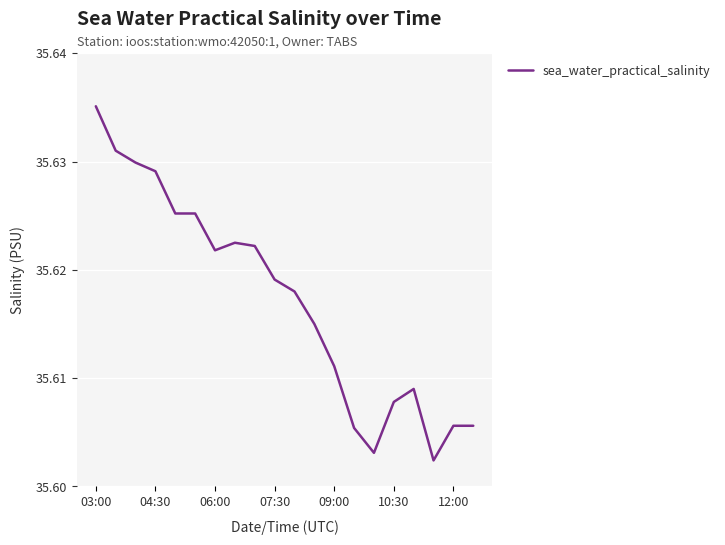

The value at 12:00 is 61.8. True or false?

False